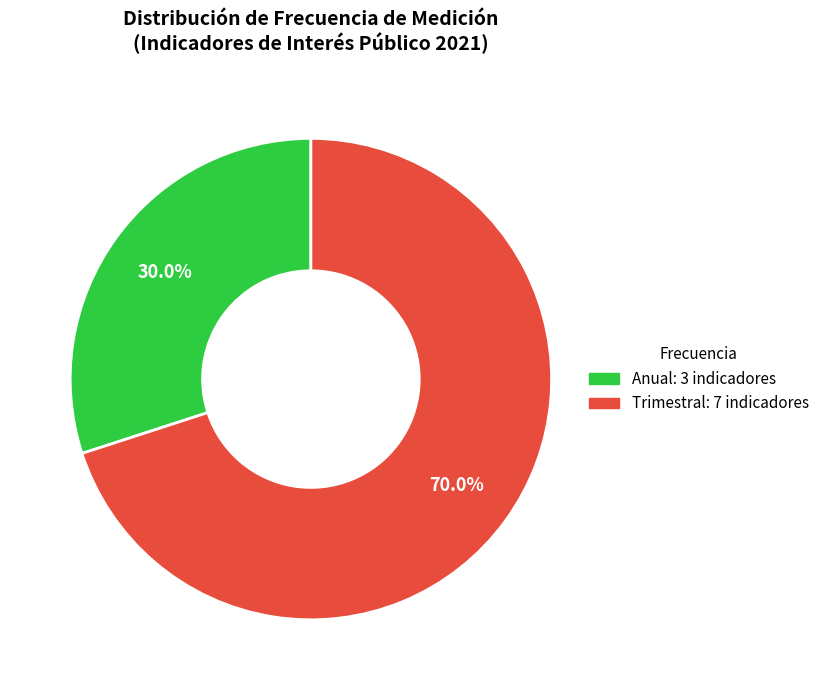

Is there a majority slice in this chart?

Yes